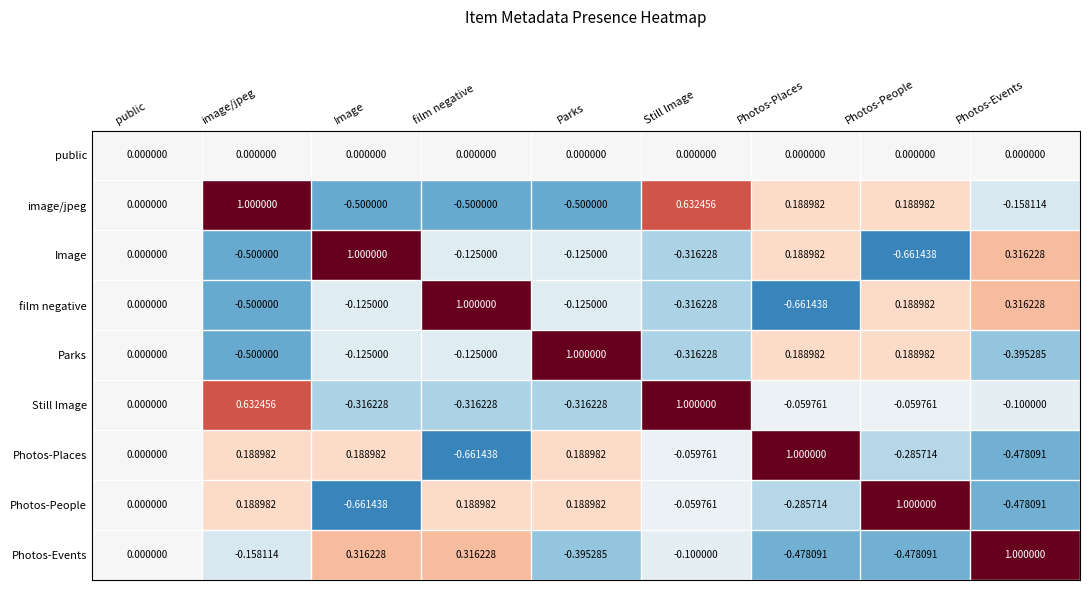

At which label does Still Image reach its peak?

Still Image